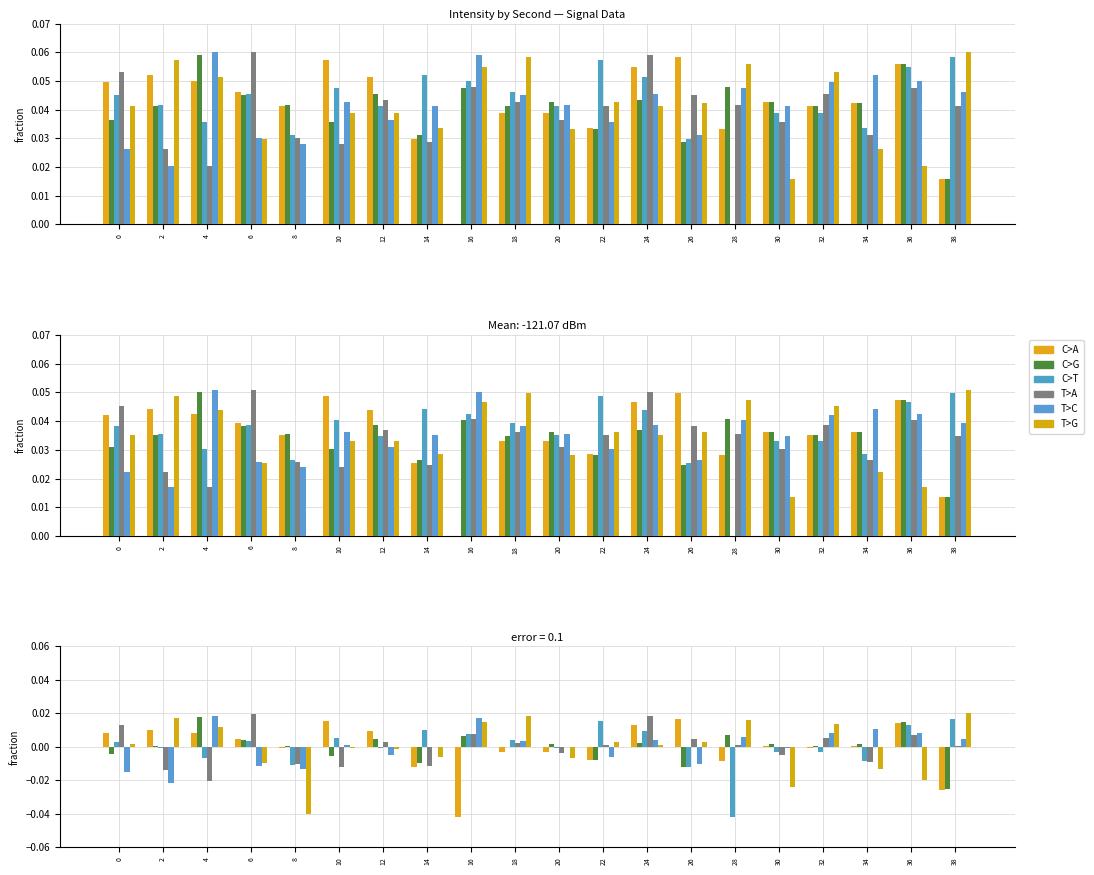

Are the bars grouped side by side (vs. stacked)?

Yes